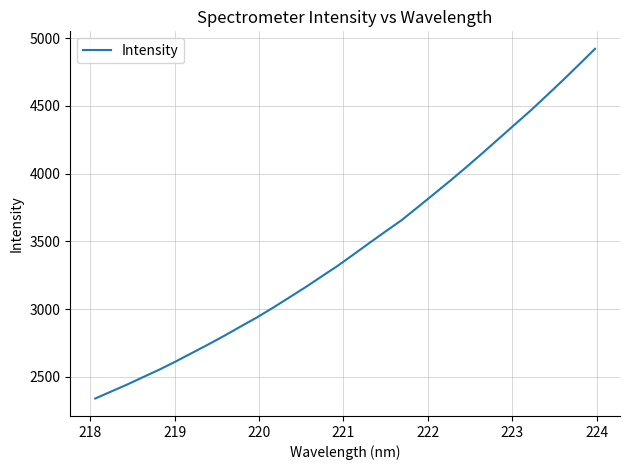

What is the smallest value displayed?

2339.8